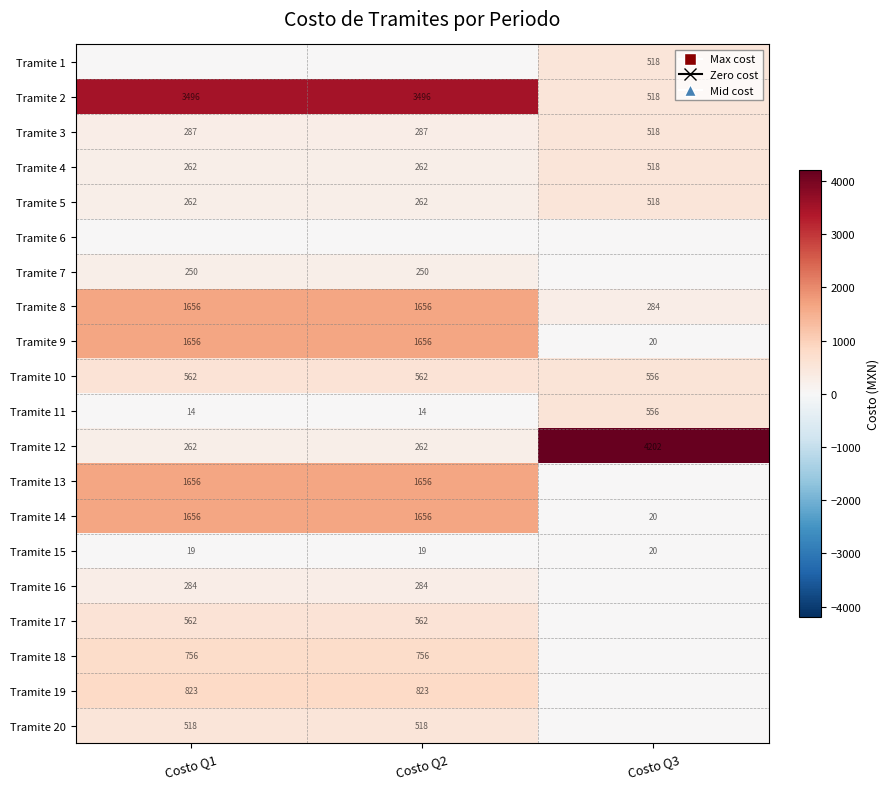

What is the sum of all Tramite 3 values?

1092